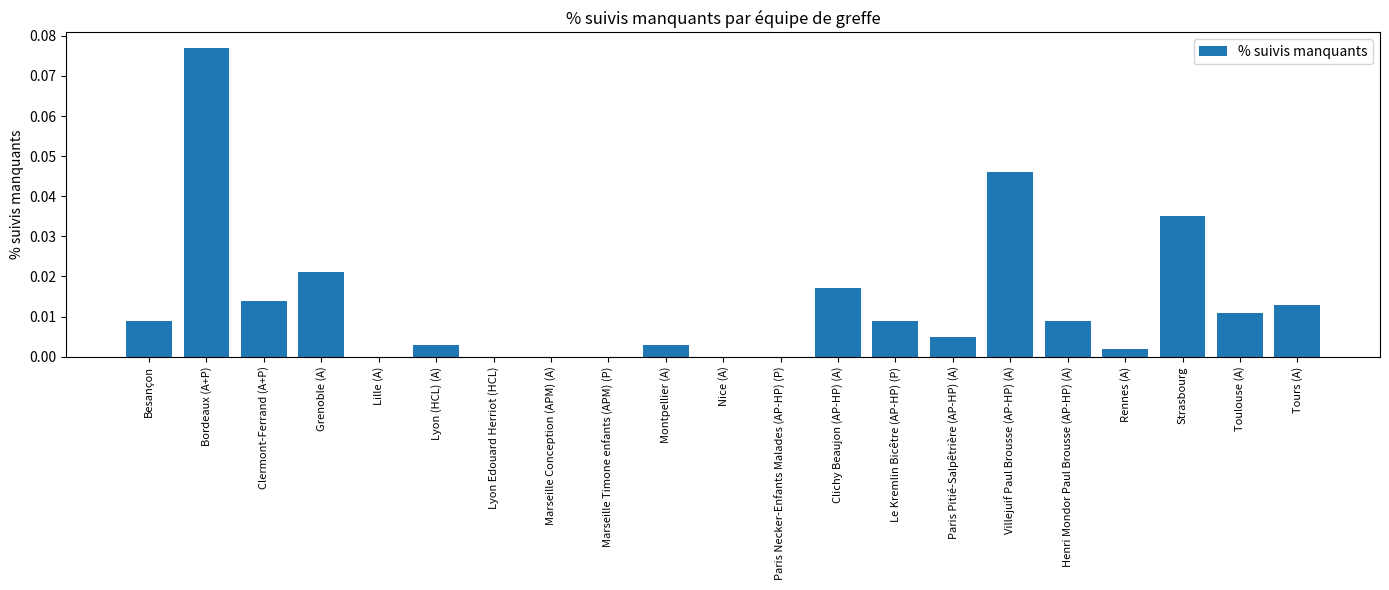

Which has a higher value, Montpellier (A) or Marseille Timone enfants (APM) (P)?

Montpellier (A)